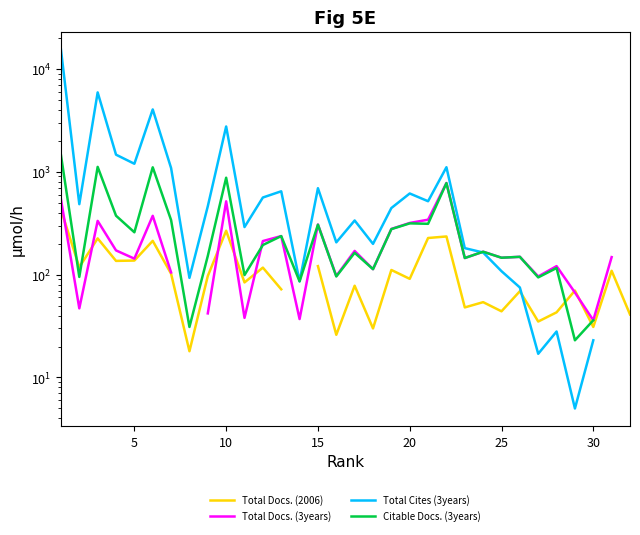

True or false: Total Cites (3years) has a value of 61.4 at 22.

False